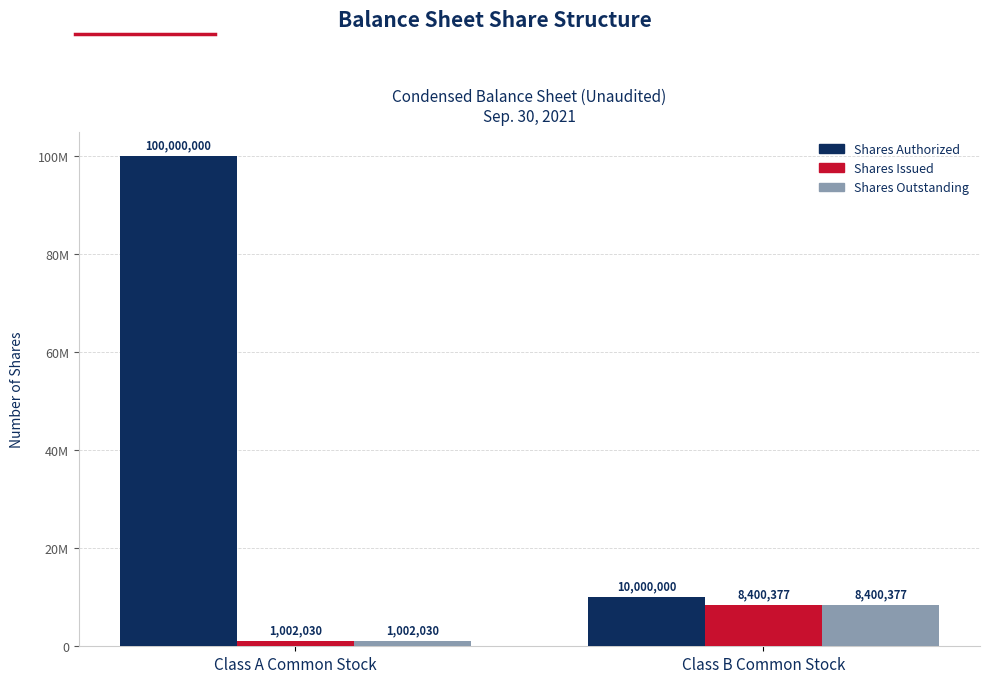

What is the label of the 1st bar from the right?

Class B Common Stock